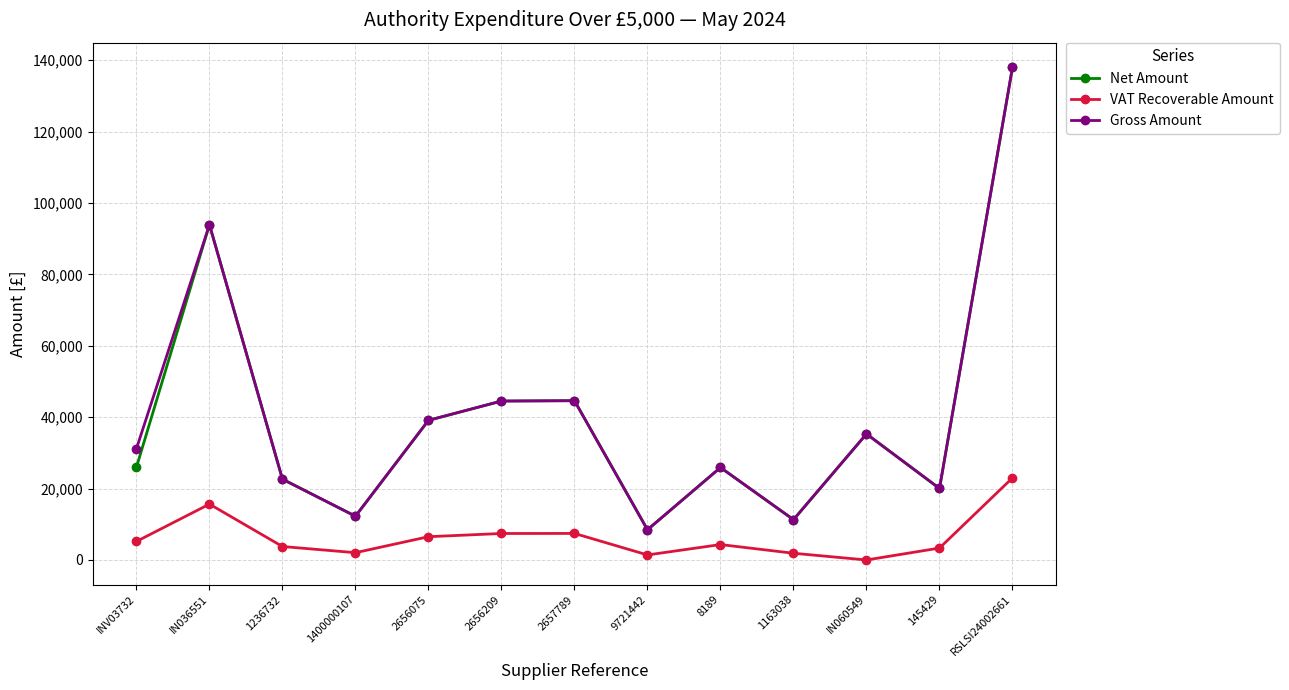

Where is the first local maximum for VAT Recoverable Amount?

IN036551